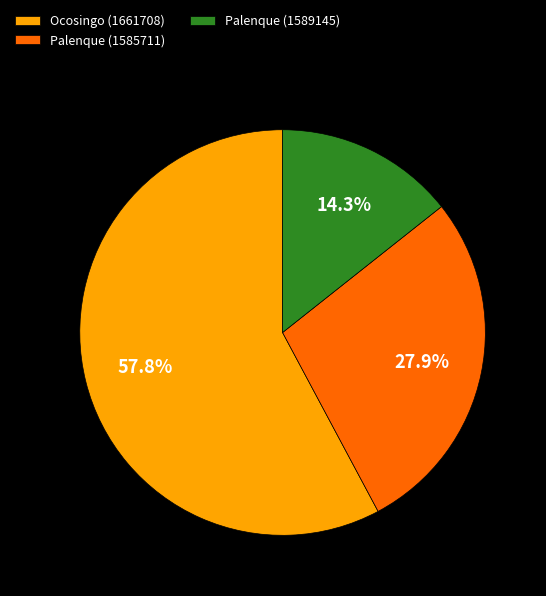

How many segments does this pie chart have?

3